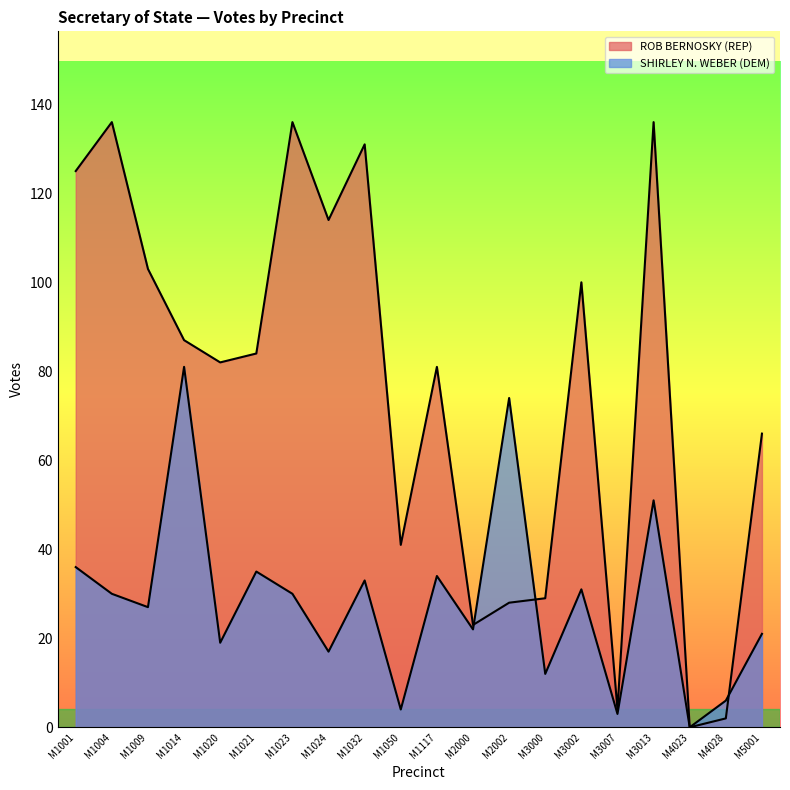

True or false: ROB BERNOSKY (REP) and SHIRLEY N. WEBER (DEM) cross at least once.

True